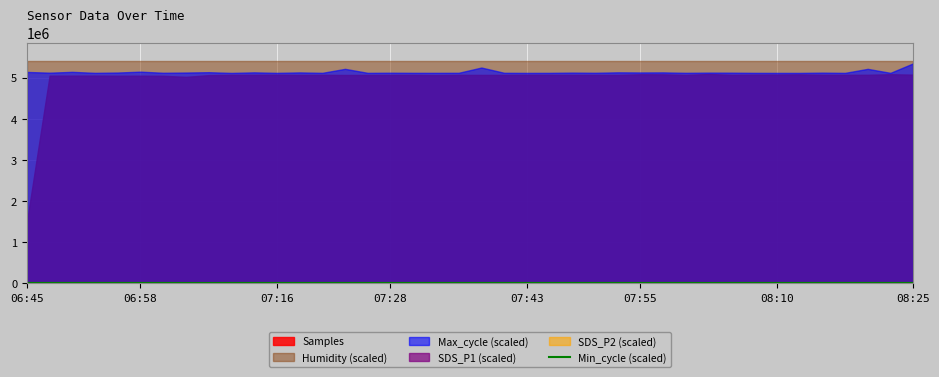

How many lines are shown in the chart?

1